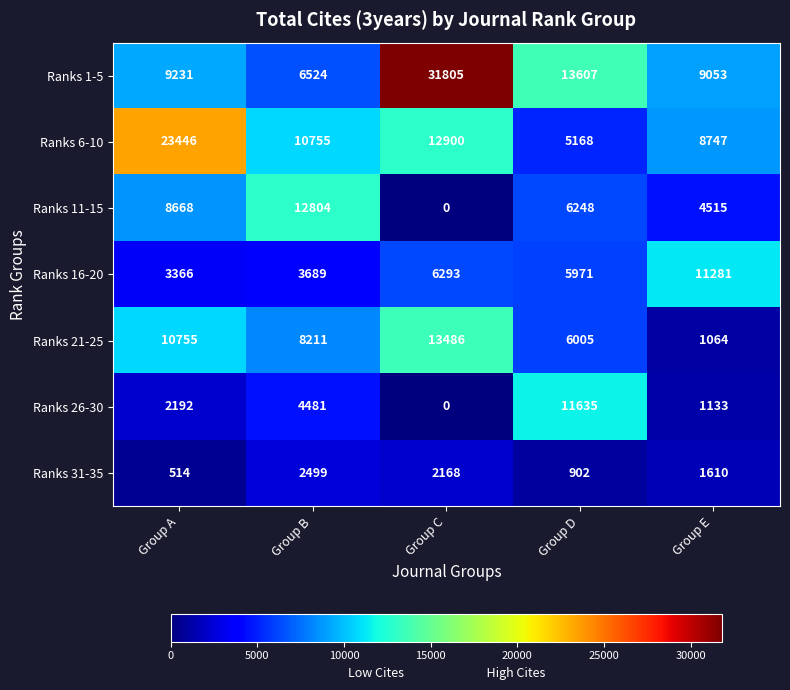

How many categories are shown in the chart?

5